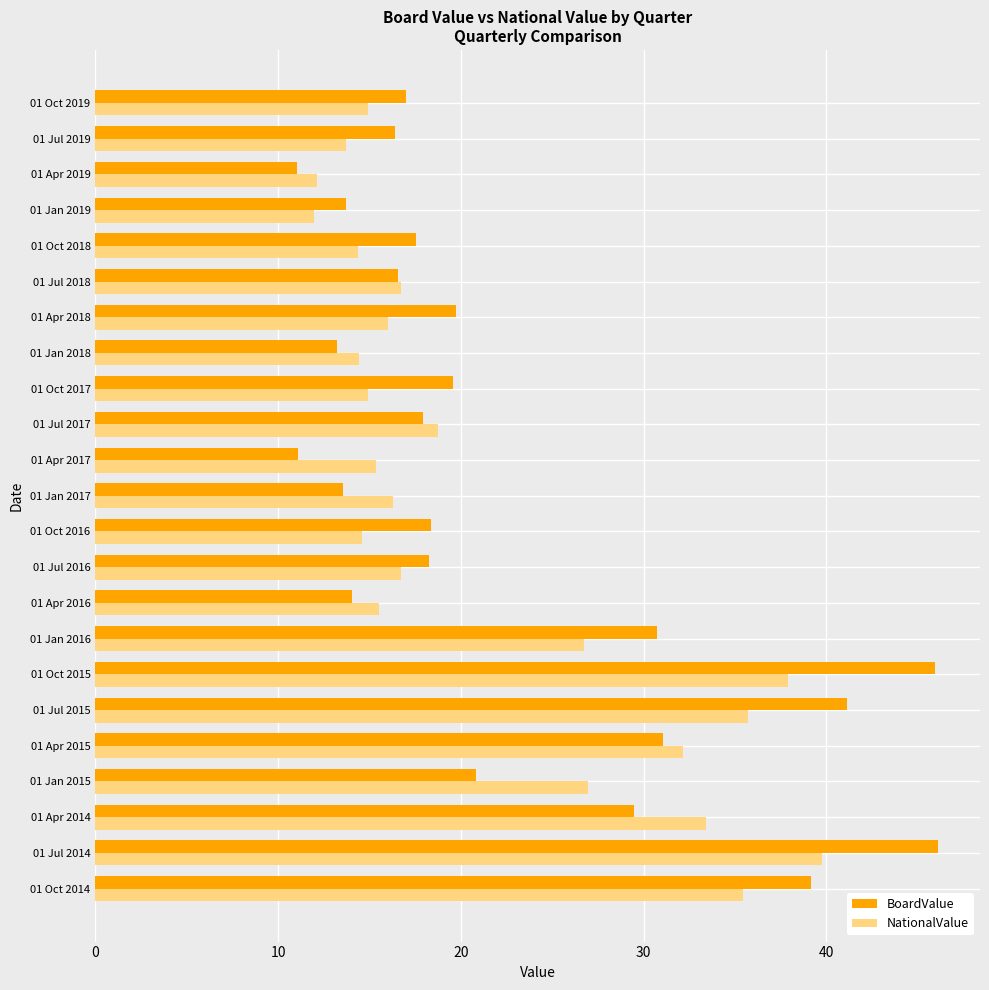

Is the value of NationalValue at 01 Apr 2014 greater than the value of BoardValue at 01 Jan 2018?

Yes